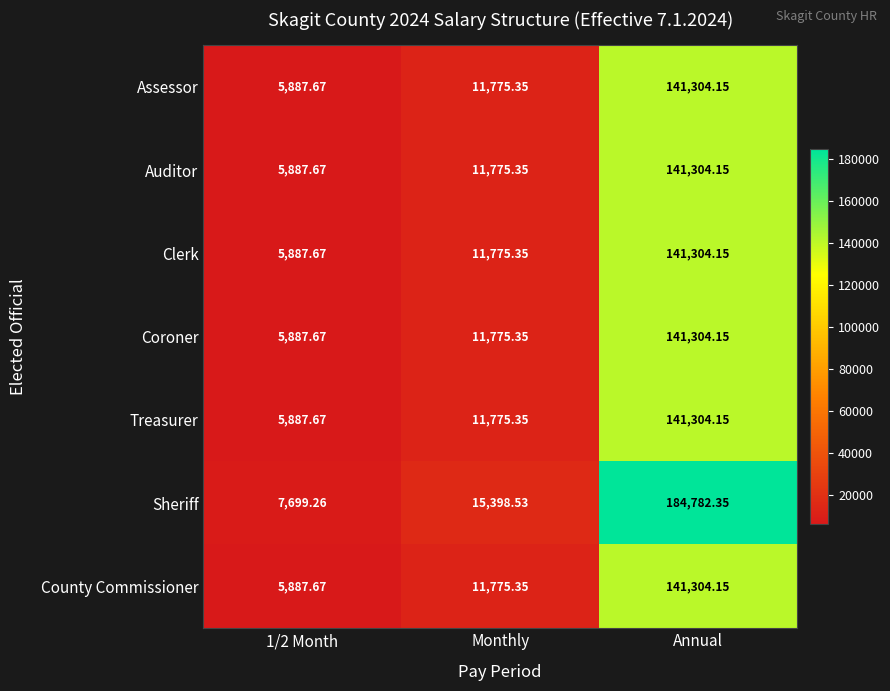

Which series has the largest total across all categories?

Sheriff